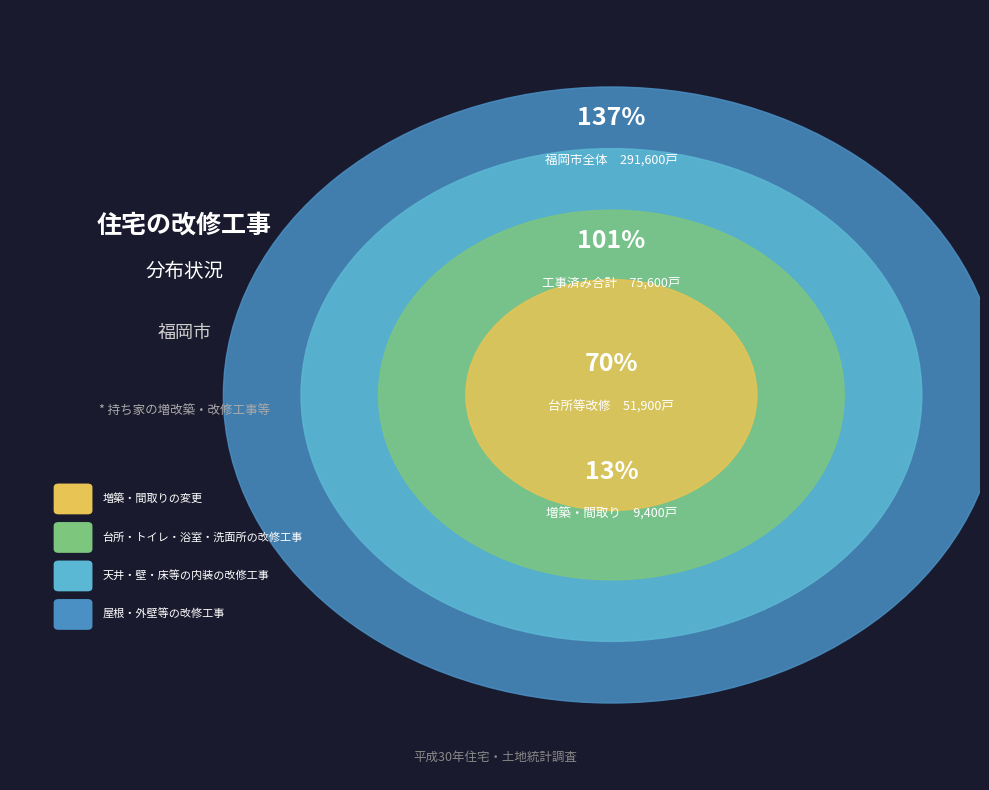

How many segments does this pie chart have?

4